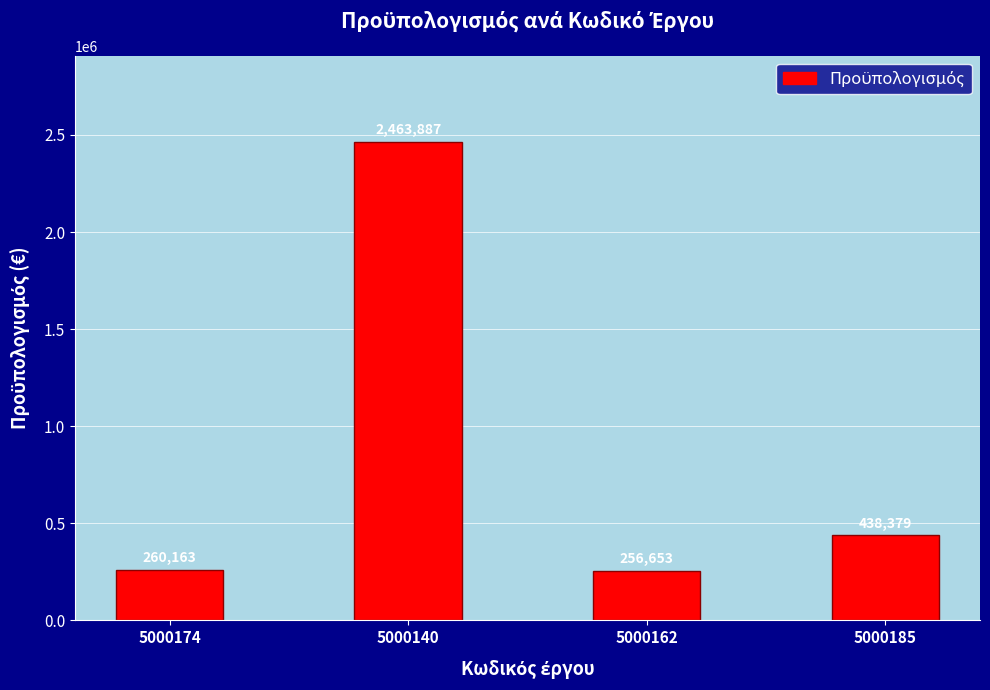

Rank the categories by value from lowest to highest.

5000162, 5000174, 5000185, 5000140